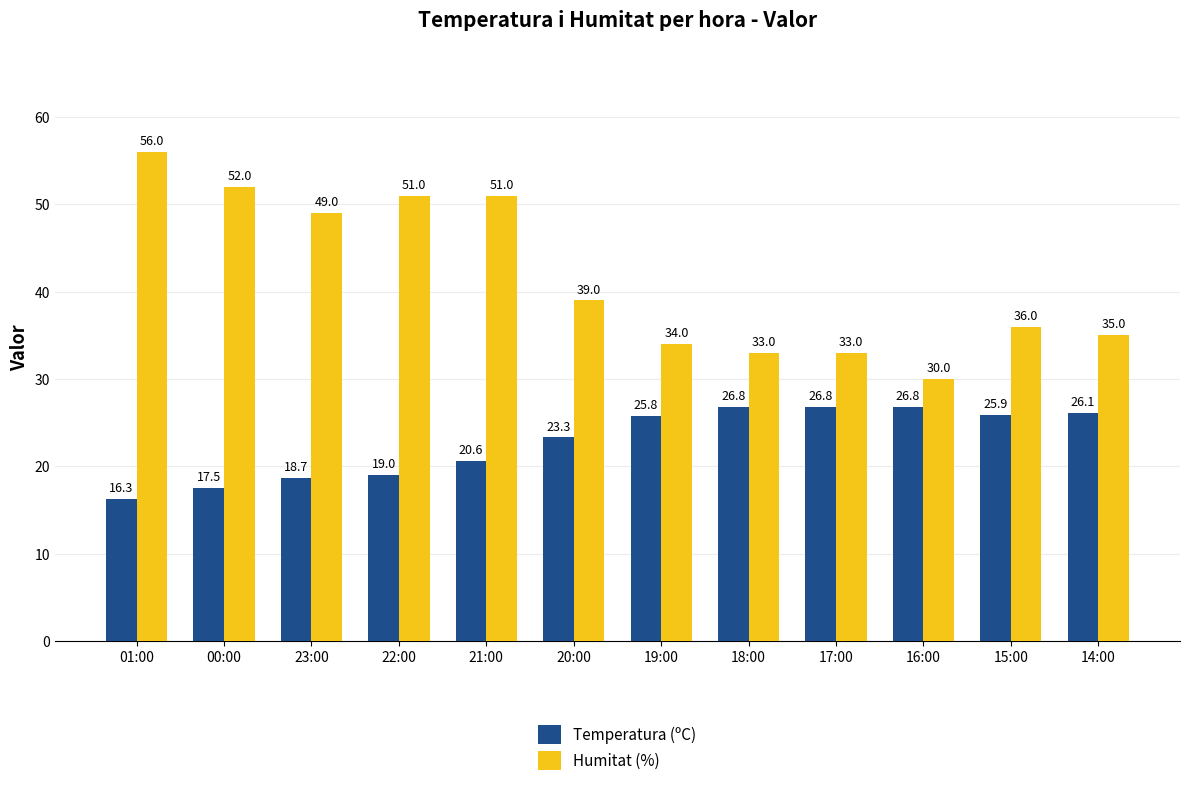

How many groups of bars are there?

12